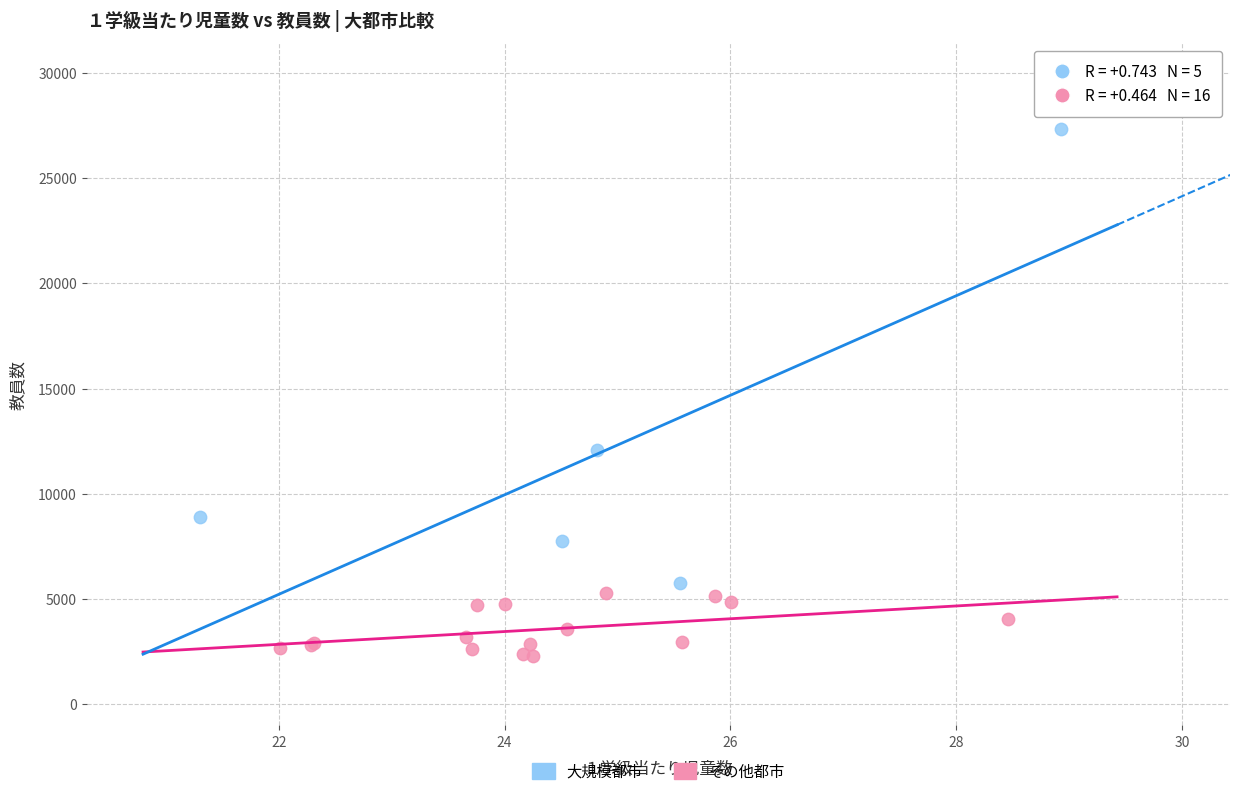

What are all the series names shown in the legend?

大規模都市, その他都市